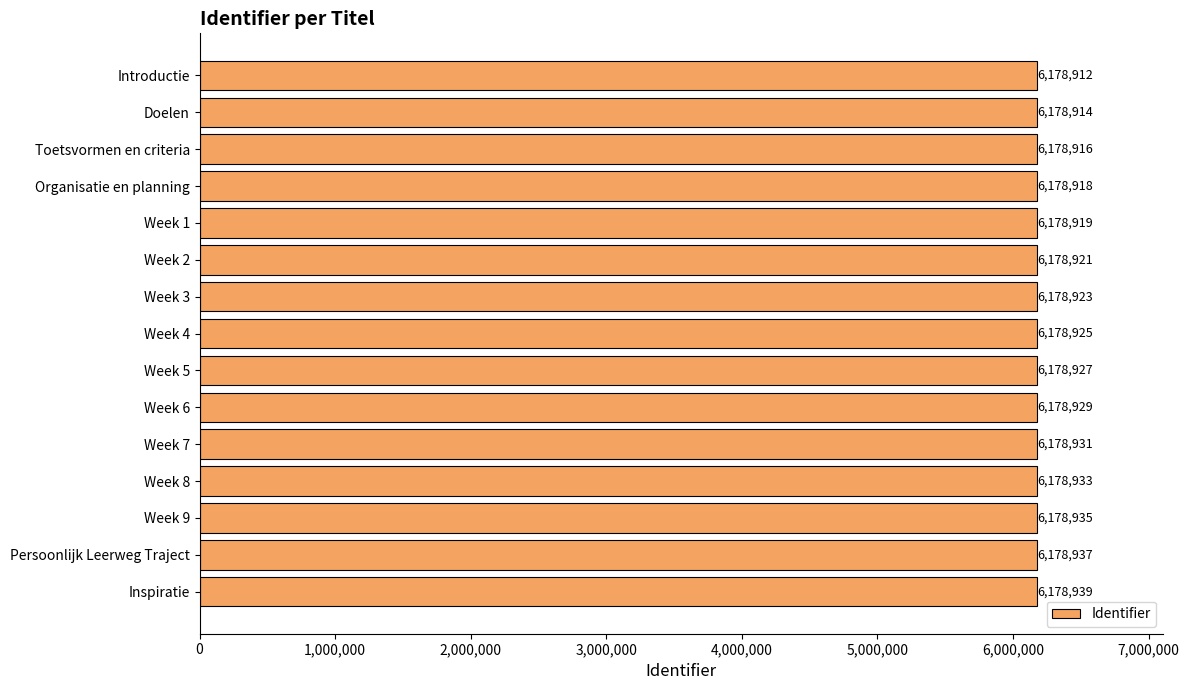

Which has a higher value, Week 1 or Doelen?

Week 1